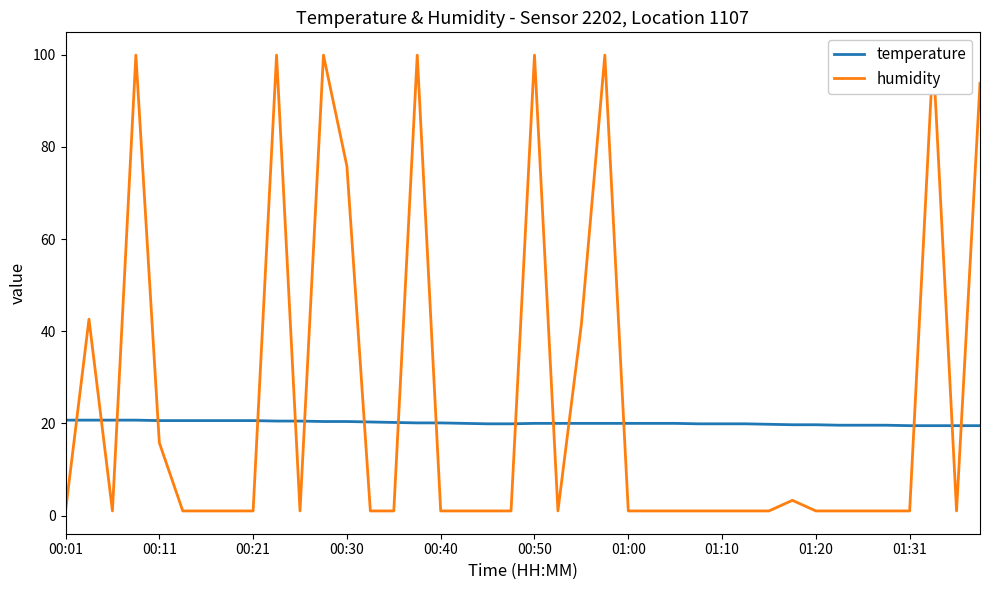

What is the average value of the humidity series?

25.0